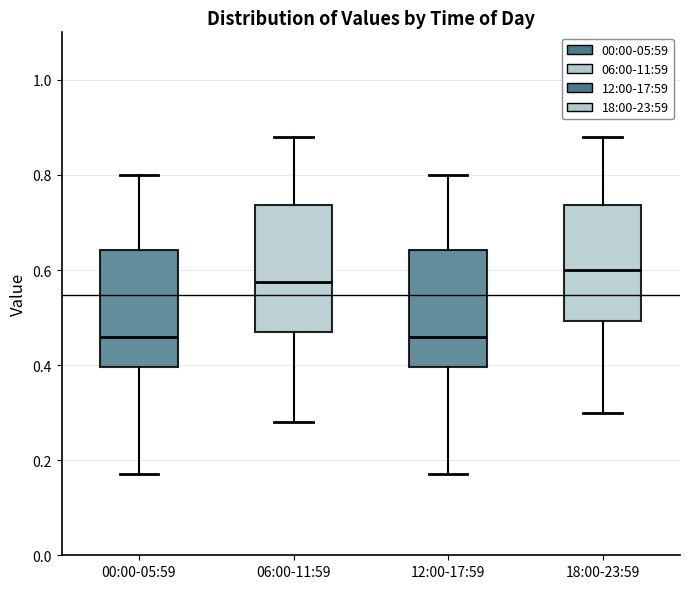

Where is the upper edge of the box for 06:00-11:59 on the y-axis? The values are not printed on the chart, so give them approximately, as read against the axis.

0.74